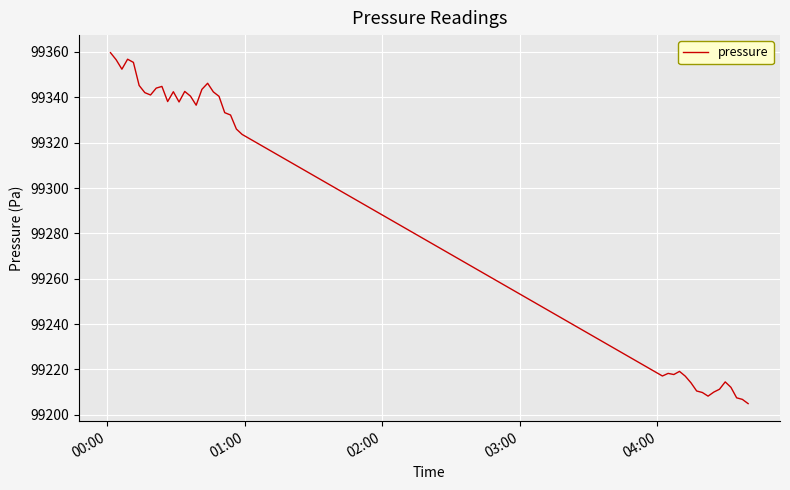

What is the greatest value displayed?

99359.7